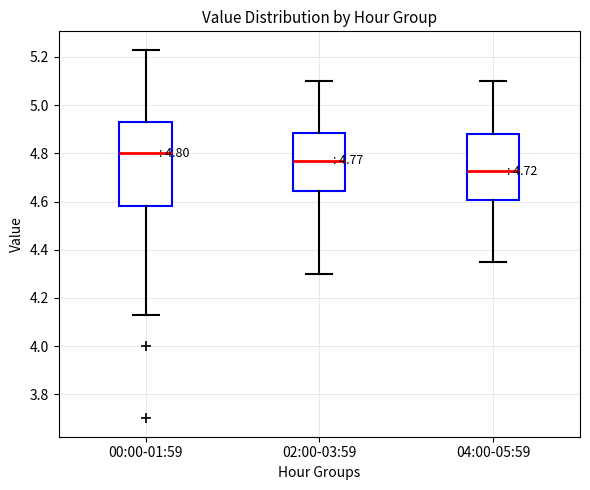

Which box has the highest median line?

00:00-01:59